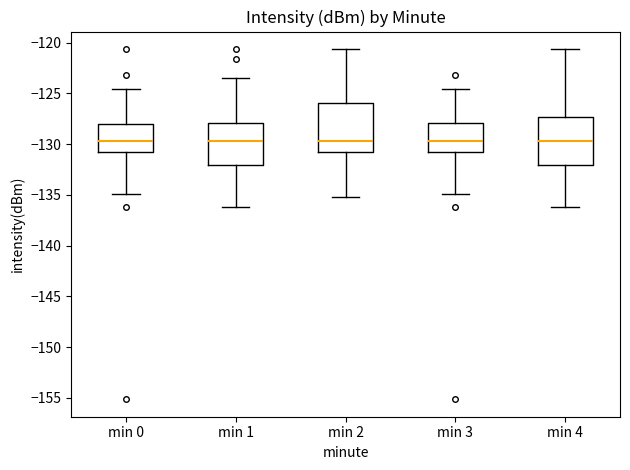

Where does the upper whisker of the box for min 1 end on the y-axis? The values are not printed on the chart, so give them approximately, as read against the axis.

-123.5